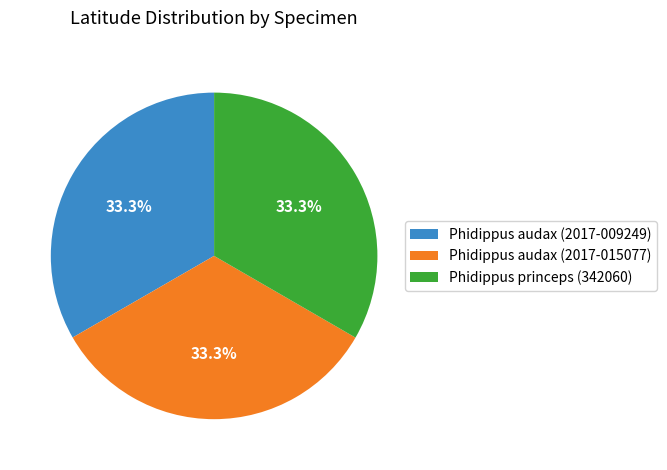

Approximately how many times larger is the value at Phidippus princeps (342060) compared to Phidippus audax (2017-009249)?

1.0